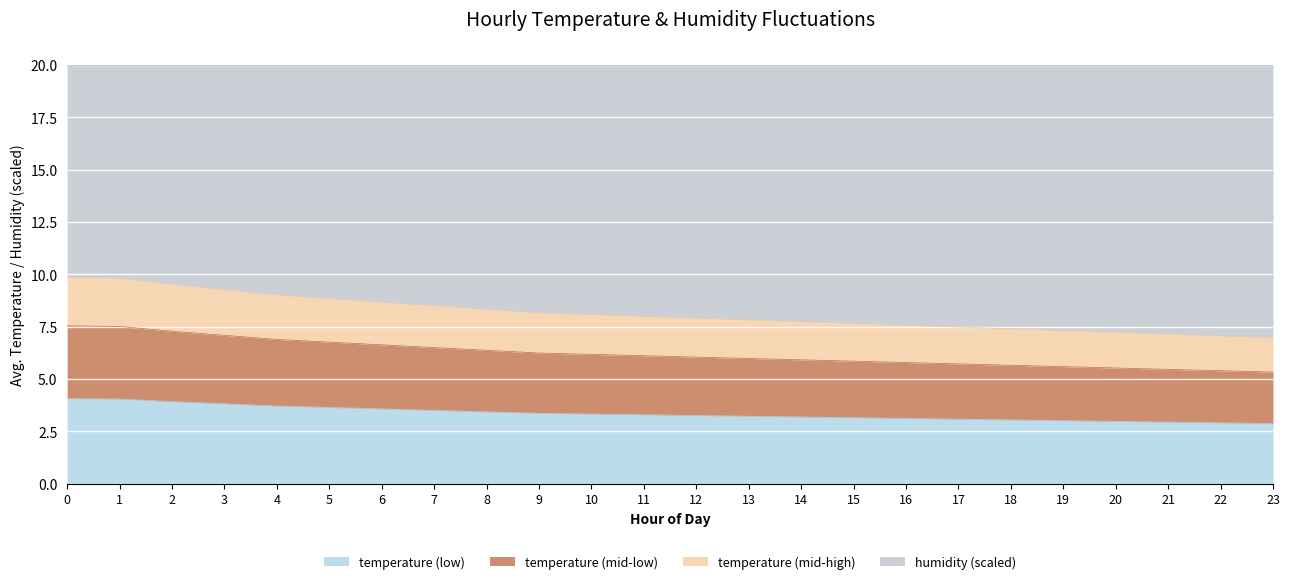

What is the lowest value of the temperature (low) series?

2.9